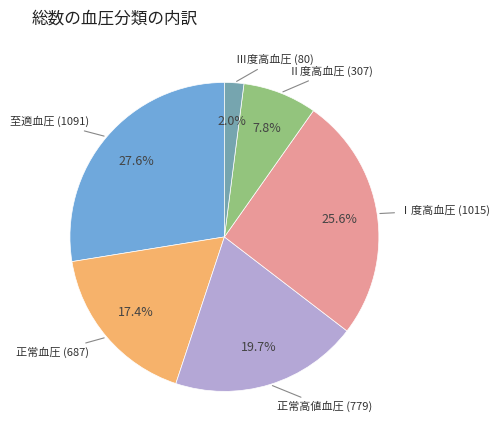

Does any single category account for the majority?

No